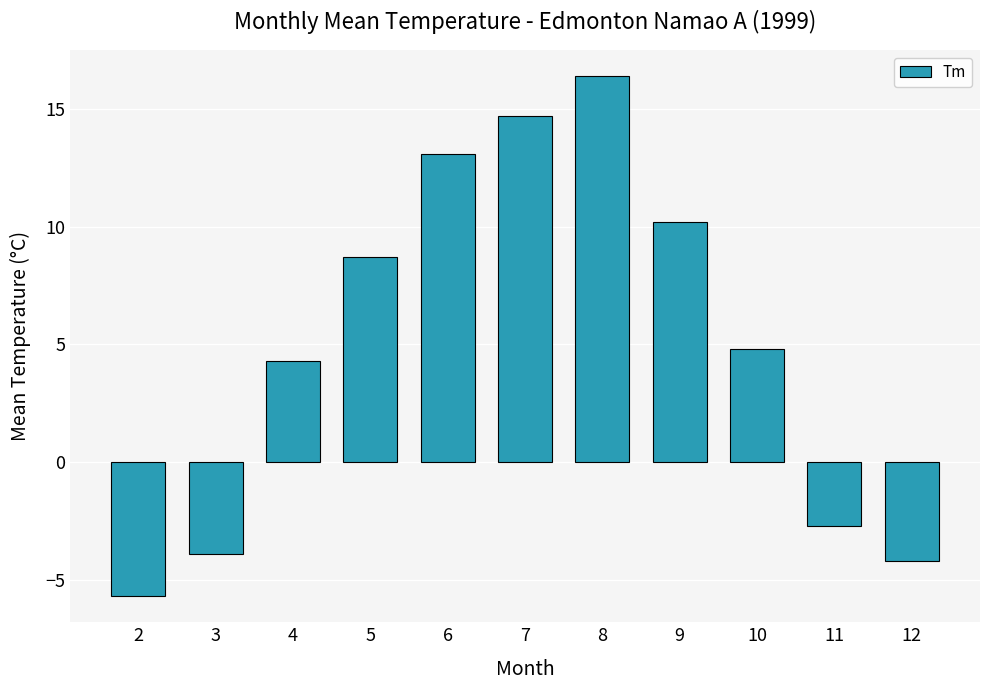

Reading right to left, what are all the values shown in this chart?

-4.2	-2.7	4.8	10.2	16.4	14.7	13.1	8.7	4.3	-3.9	-5.7